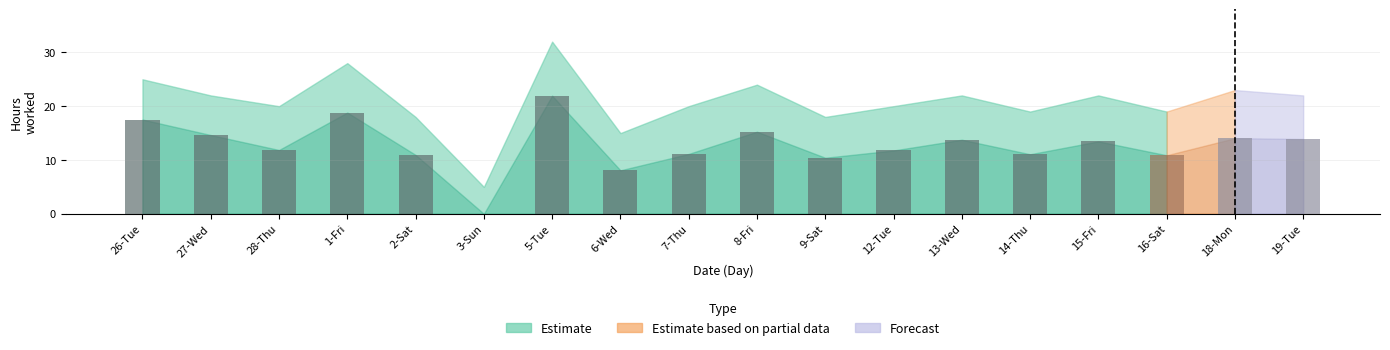

Between 5-Tue and 27-Wed, which is larger?

5-Tue